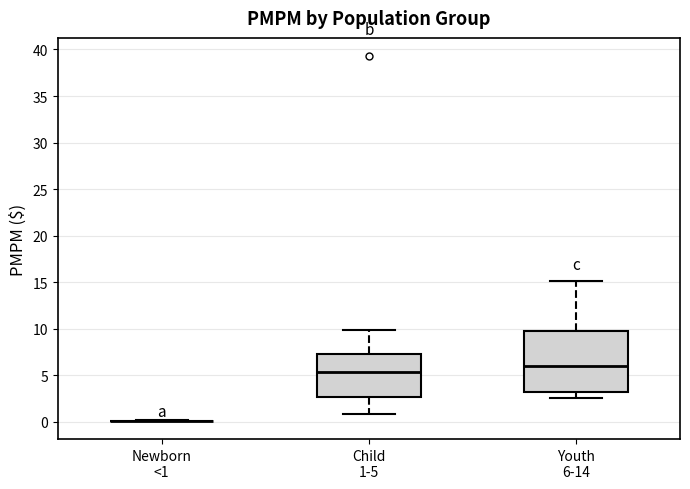

Where is the upper edge of the box for Youth 6-14 on the y-axis? The values are not printed on the chart, so give them approximately, as read against the axis.

10.0